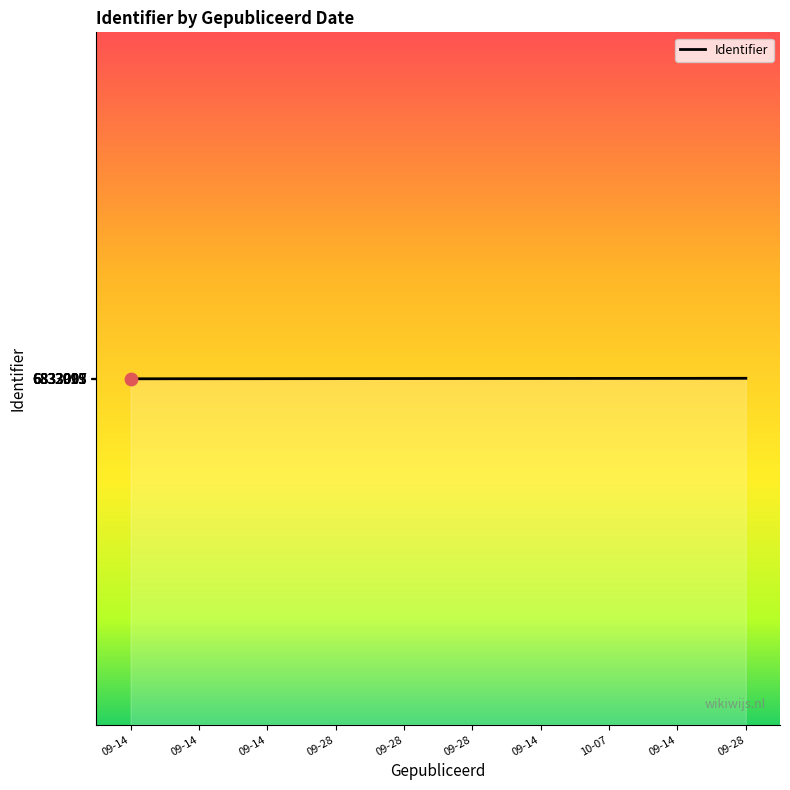

What is the change in value from 09-14 to 09-14?

+4